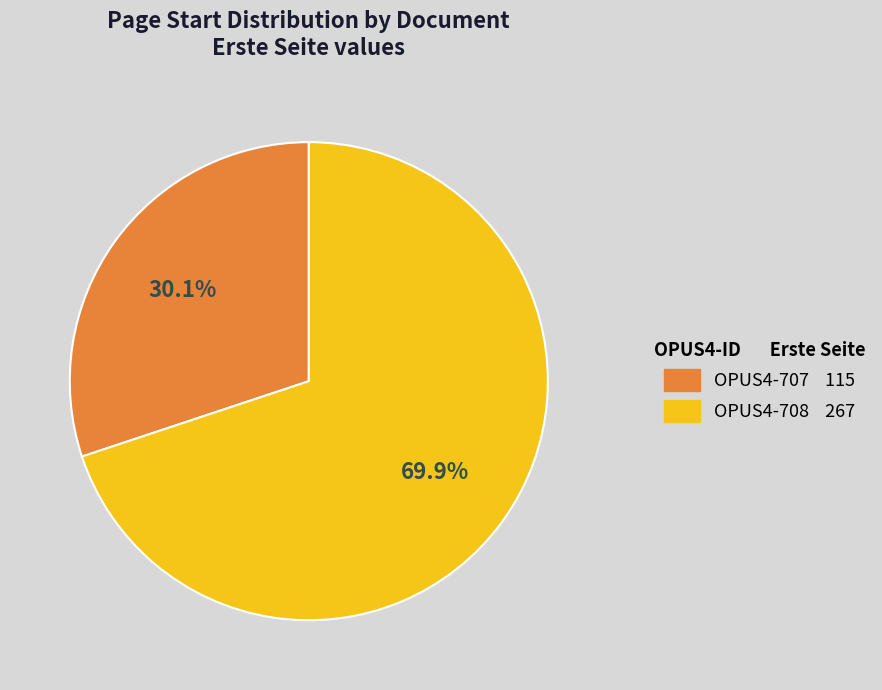

True or false: OPUS4-707 accounts for 30% of the total.

True